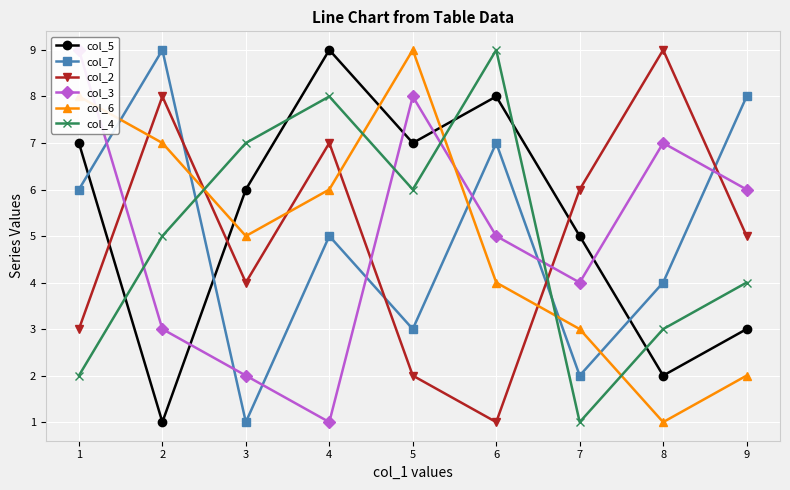

Does the chart display data point markers on the line(s)?

Yes